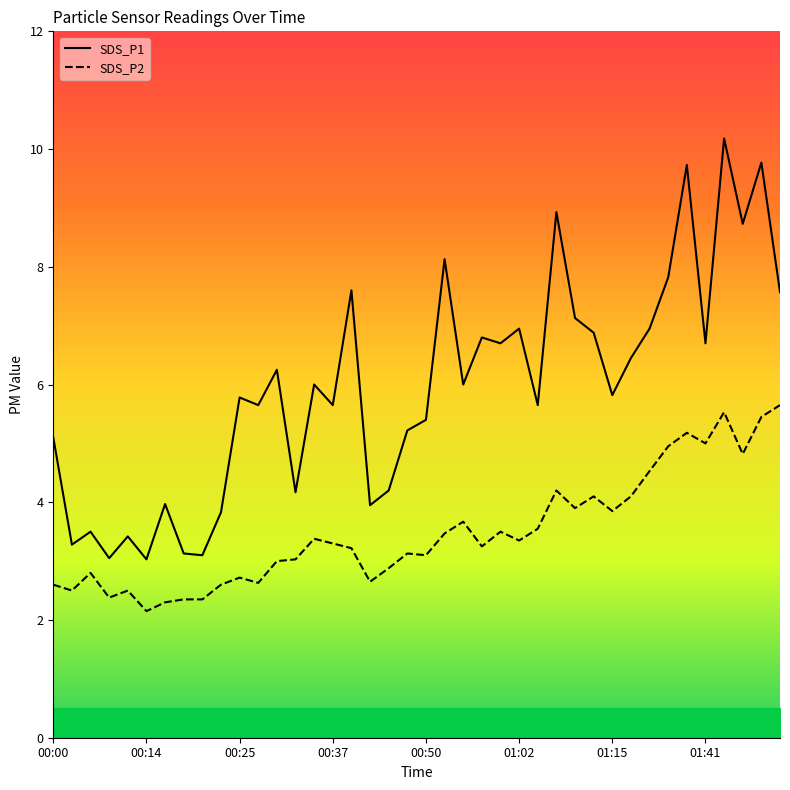

How many values in the SDS_P2 series are below 3?

14